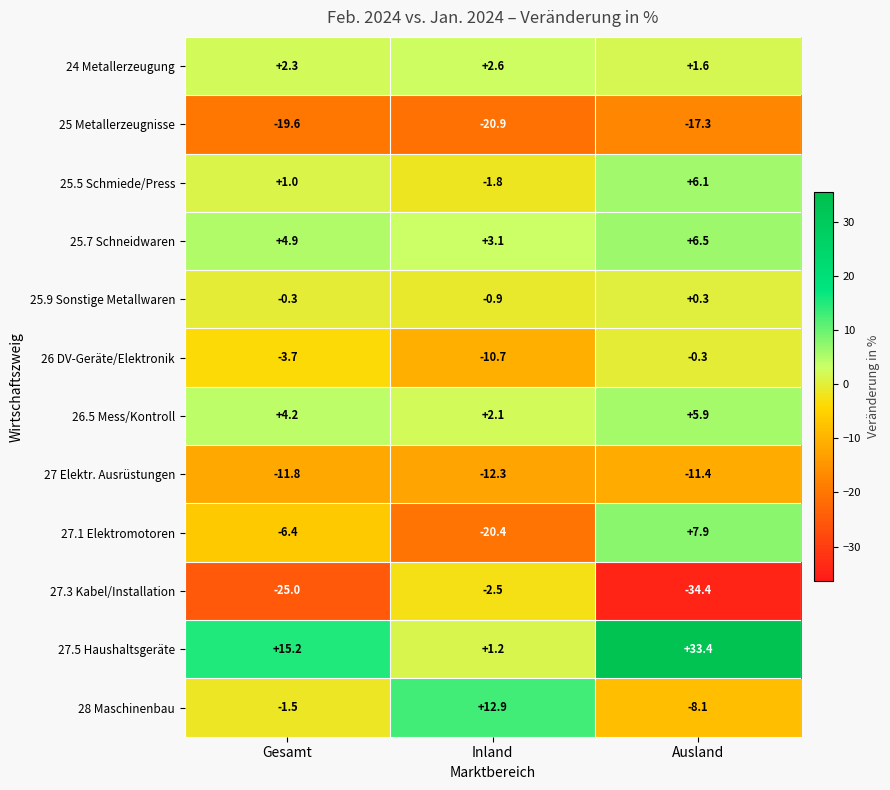

What is the maximum value shown in the chart?

33.4